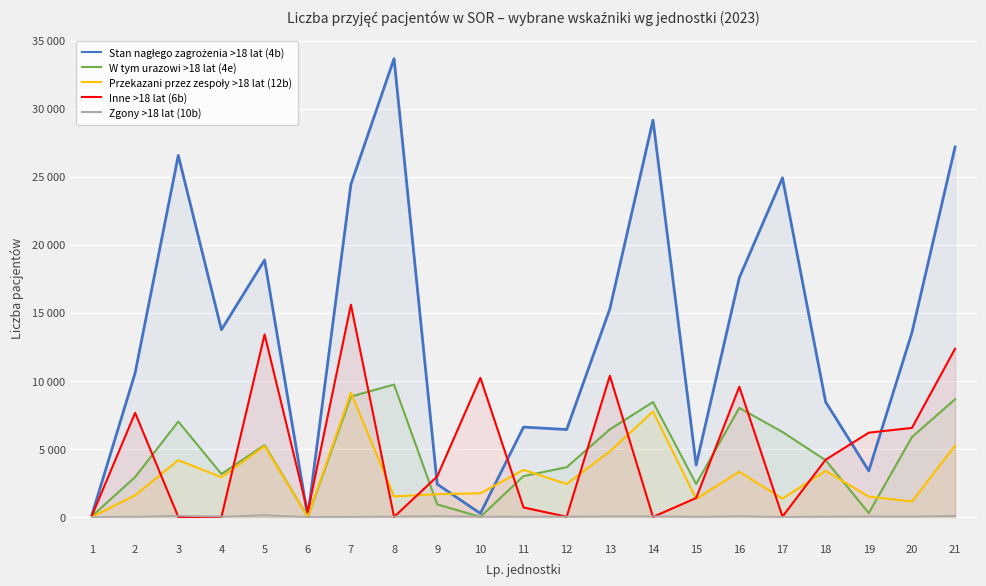

The Inne >18 lat (6b) series shows 38 at 1. True or false?

False